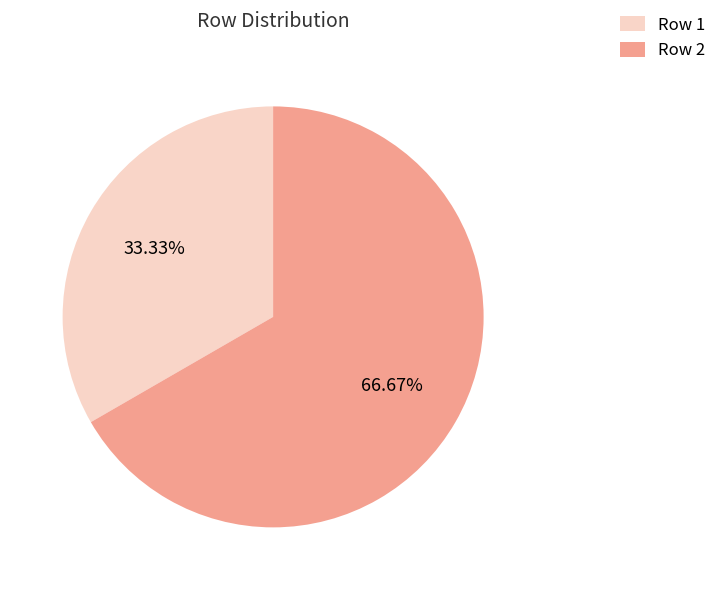

What is the smallest slice in the pie chart?

Row 1